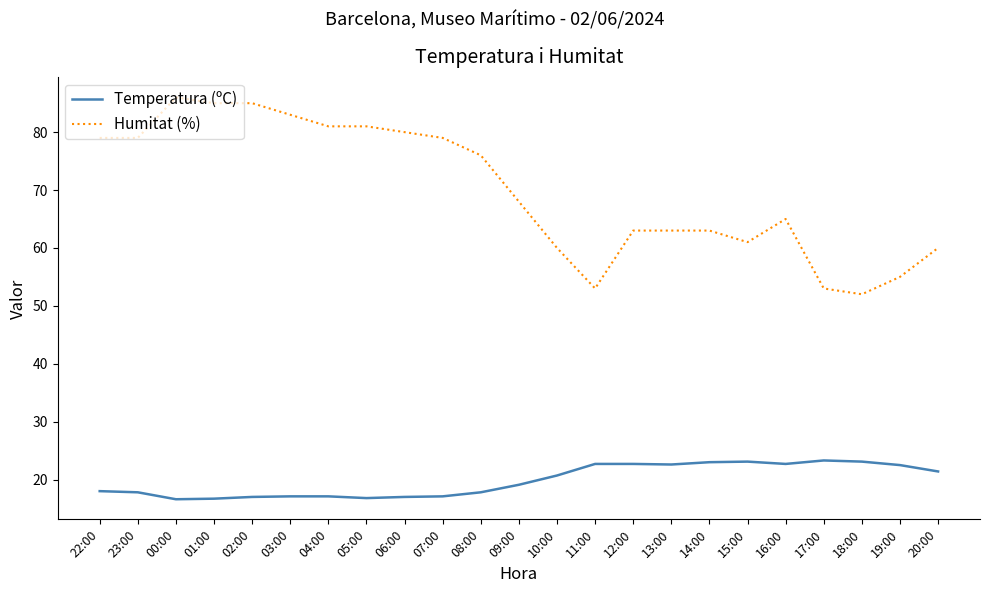

What is the total value across all series at 16:00?

87.7